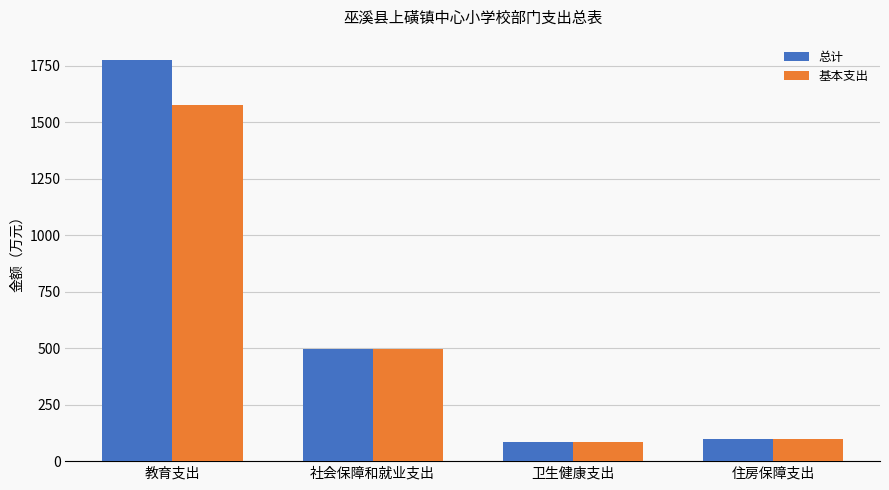

Between 教育支出 and 卫生健康支出, which series saw the biggest shift?

总计